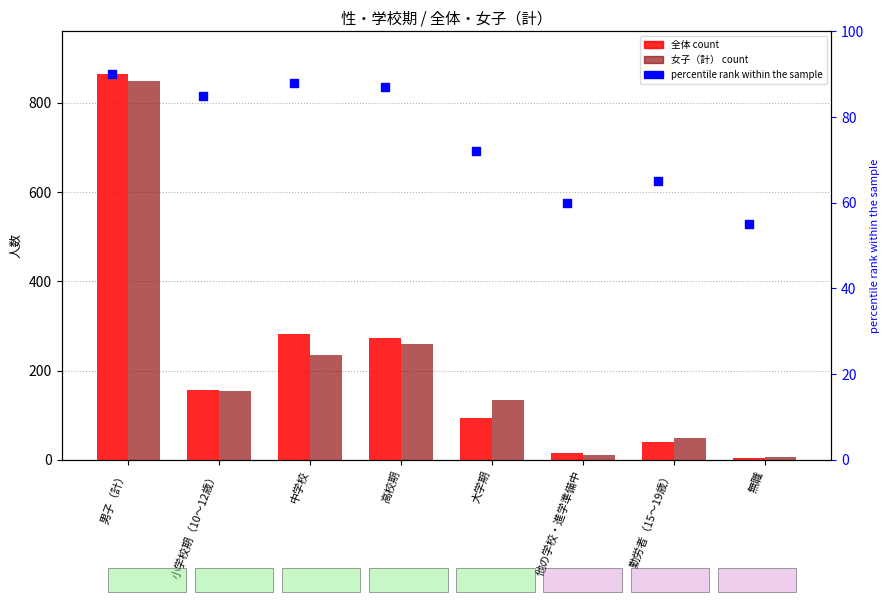

Which series contains the highest Y value?

全体